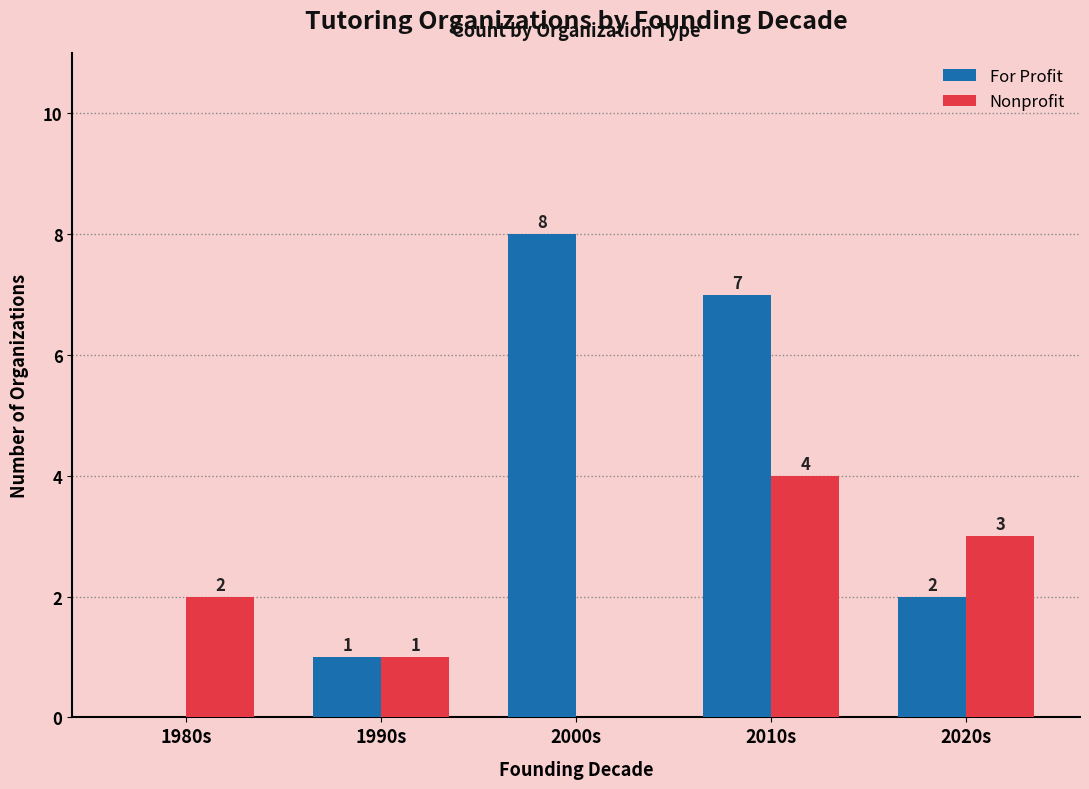

What is the sum of the Nonprofit values at 2010s and 2020s?

7